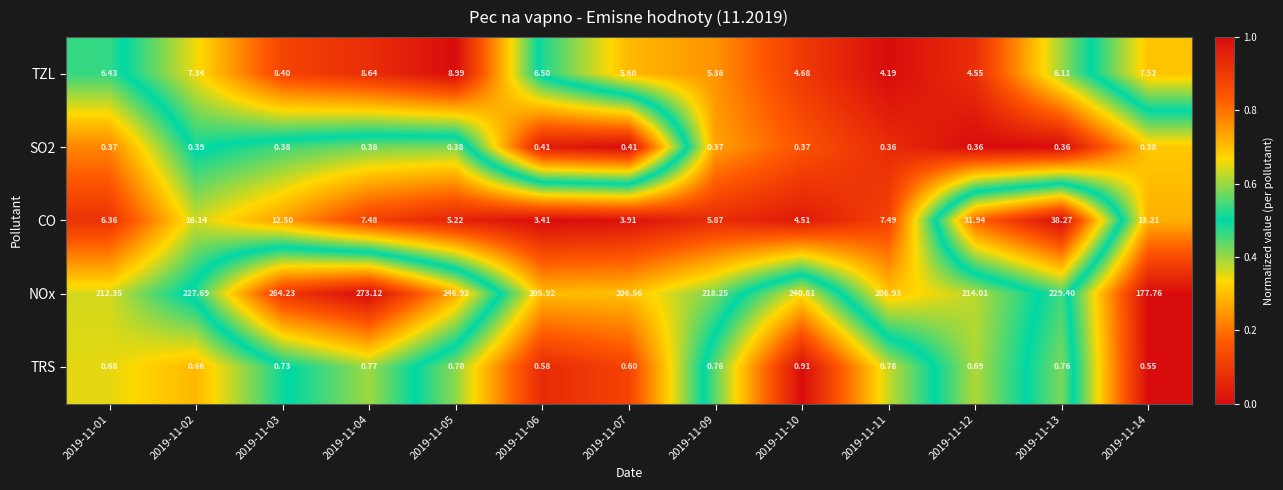

Which series has the largest range (max minus min)?

NOx